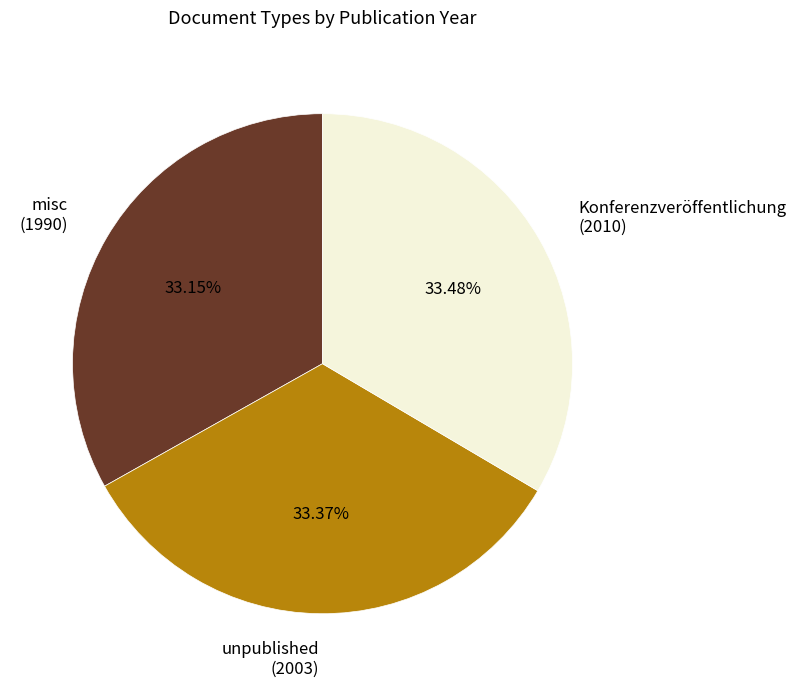

Is unpublished (2003) the majority of the pie?

No